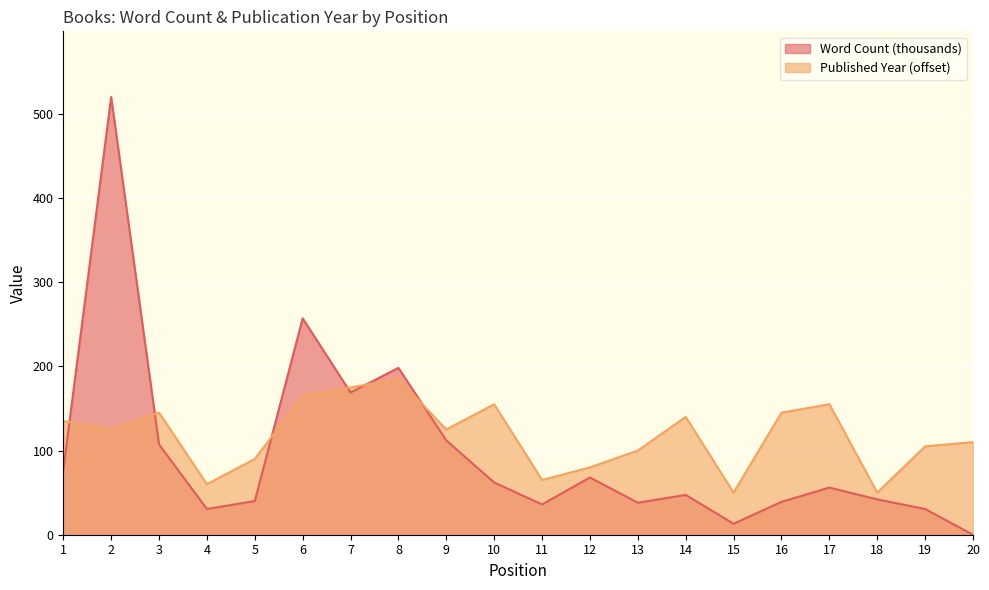

Does the chart display data point markers on the line(s)?

No